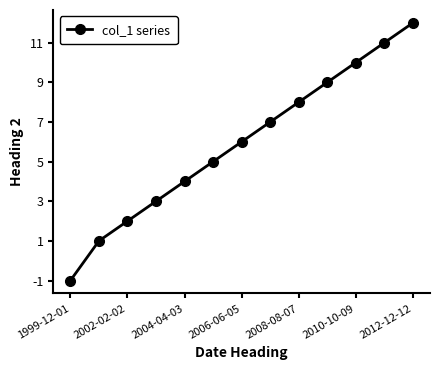

True or false: the data has more than 0 interior local peaks.

False